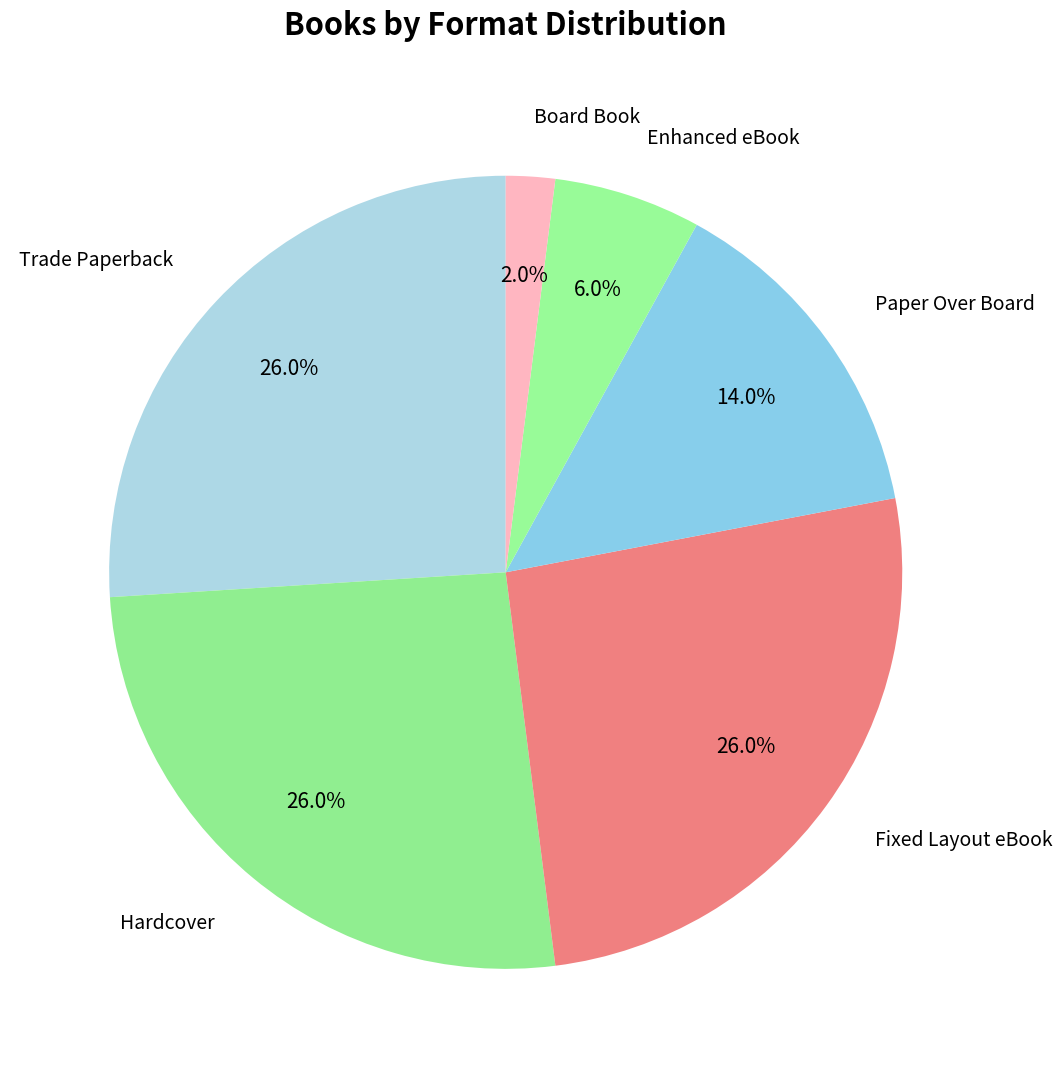

To the nearest percent, what is the average slice percentage?

17%